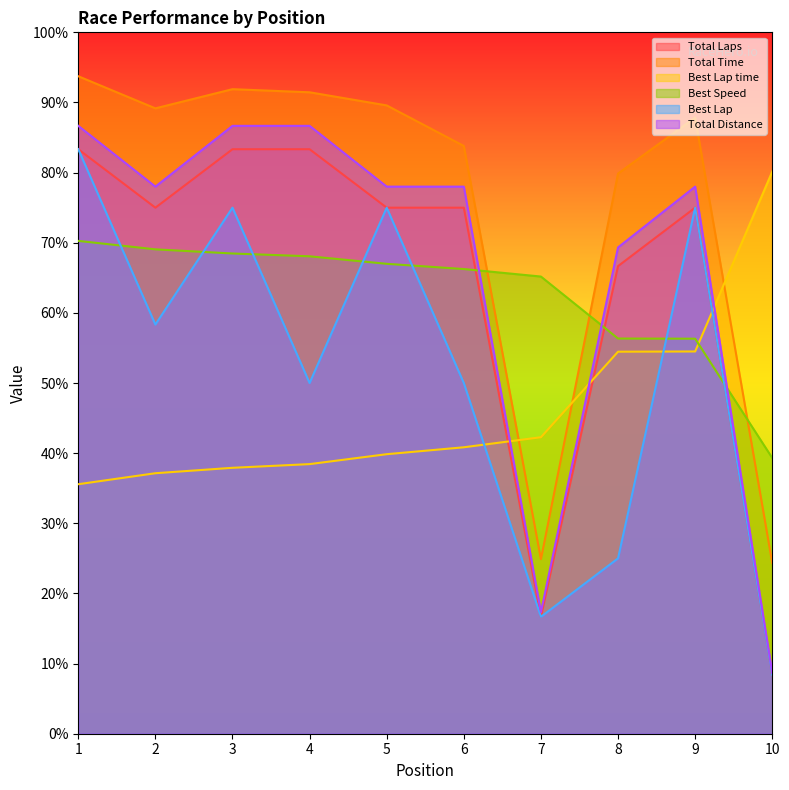

Where does the Best Speed series first go above 66?

1